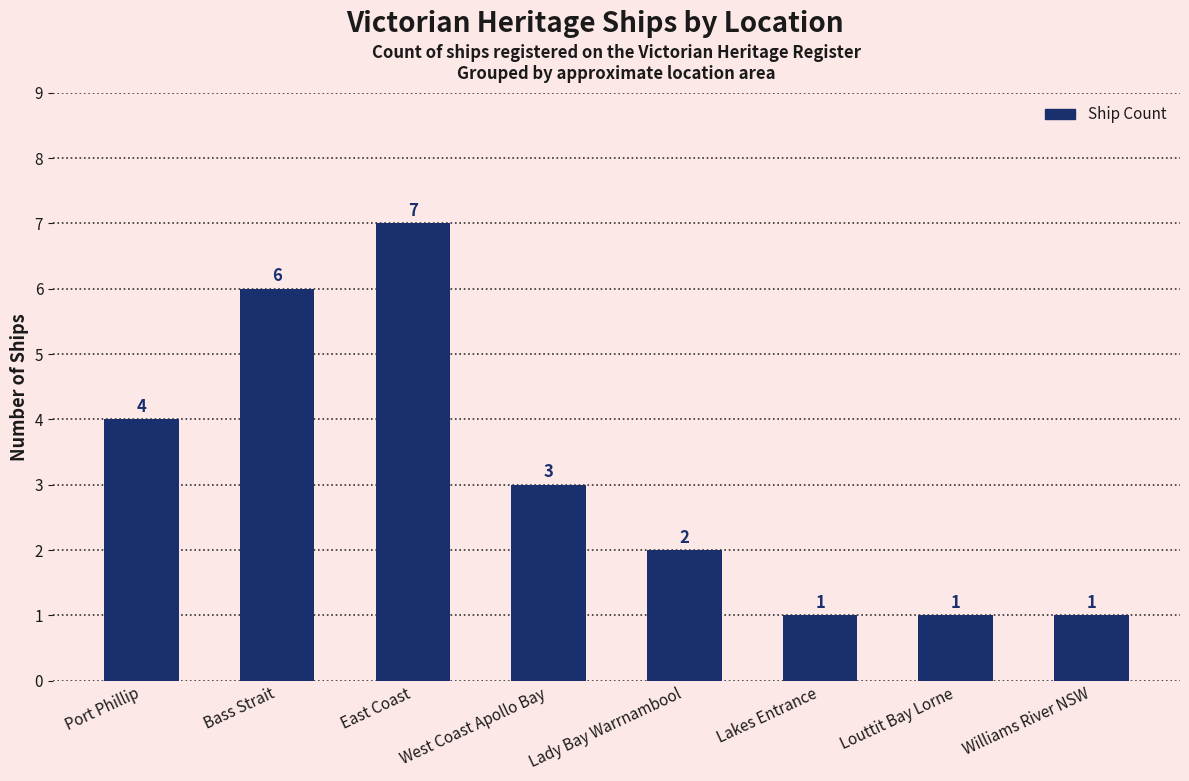

Read the value at Lady Bay Warrnambool.

2